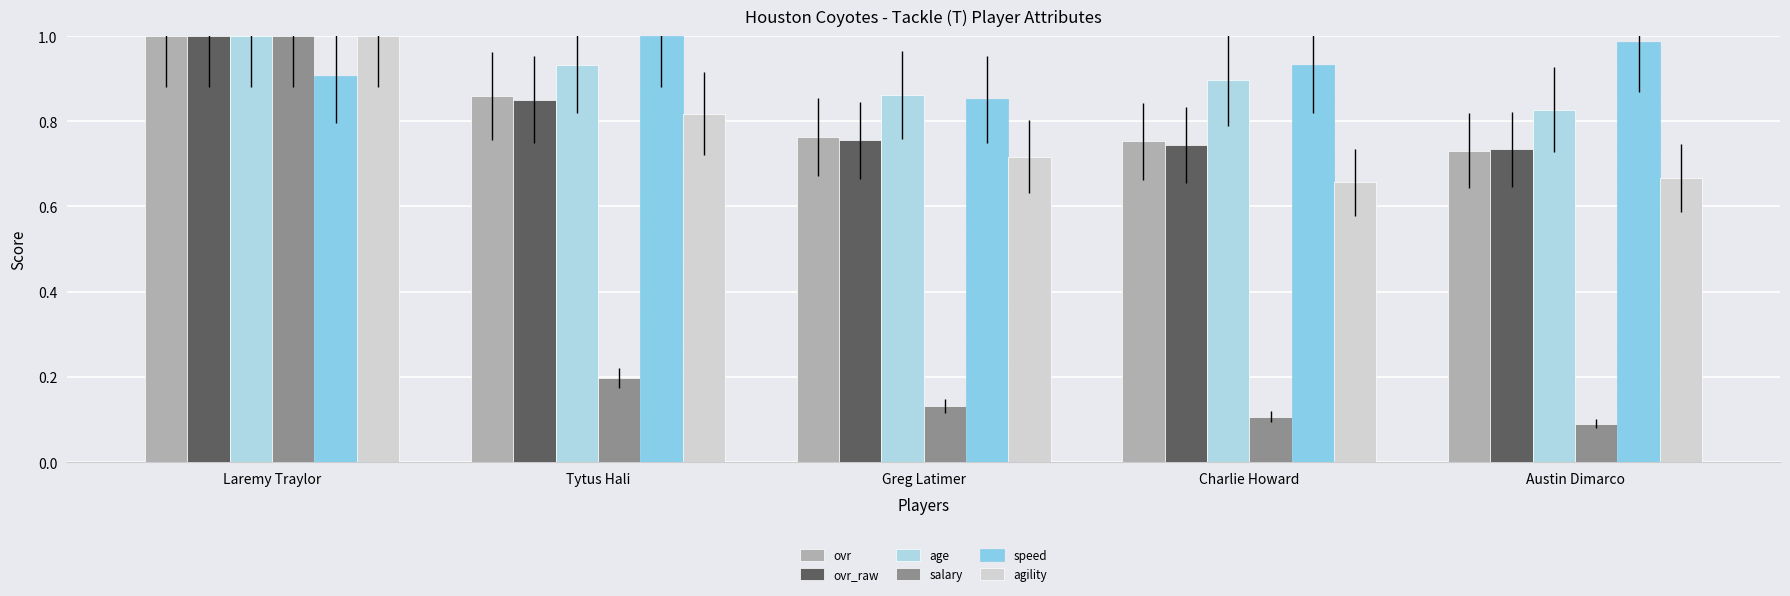

At which label is agility closest to 0?

Charlie Howard